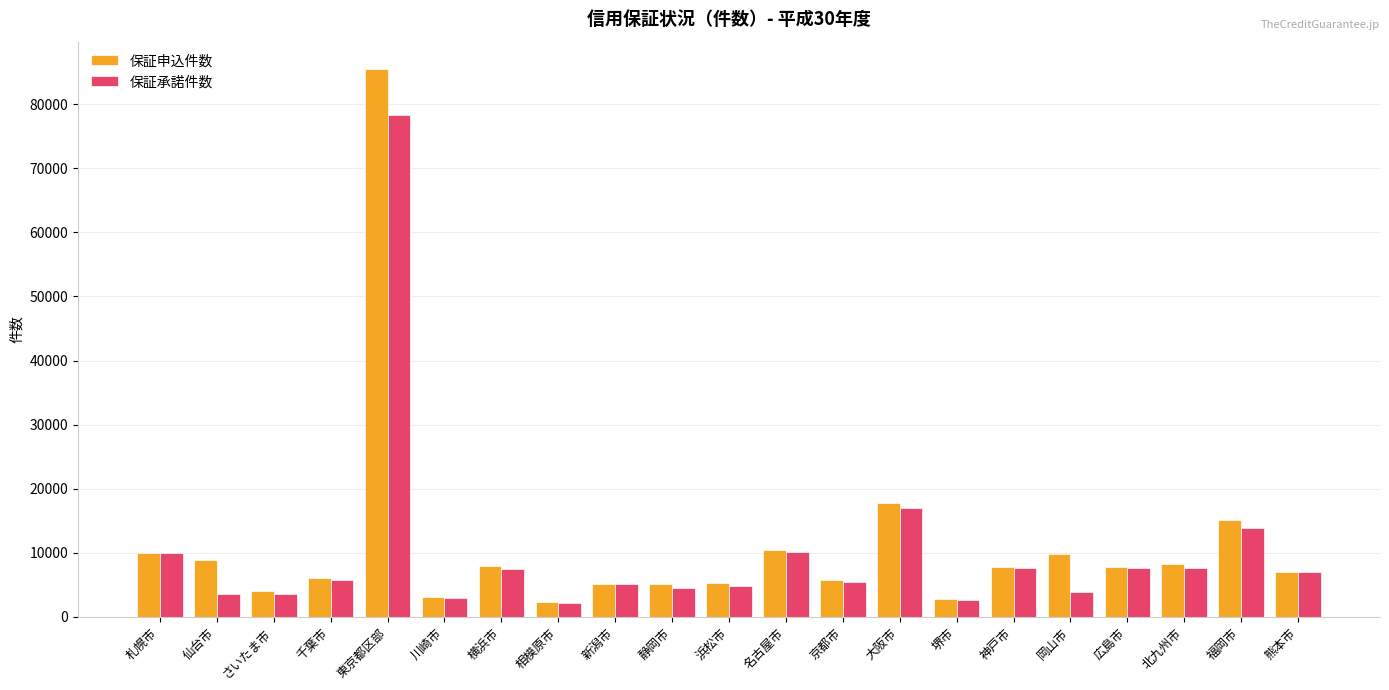

Is it true that 保証申込件数 equals 2715 at 堺市?

True